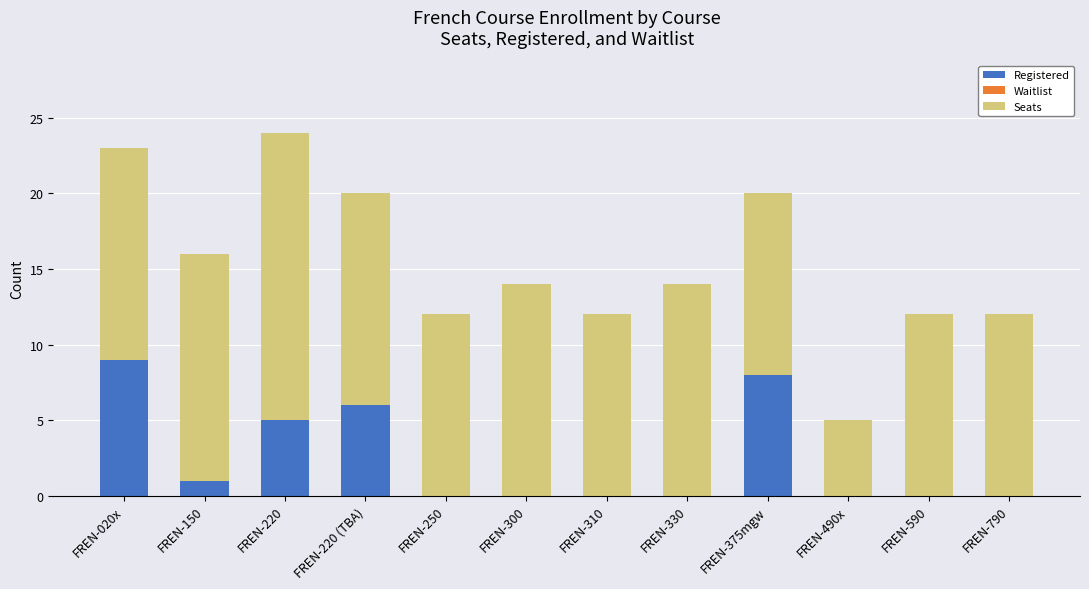

True or false: Registered has a value of 0 at FREN-330.

True